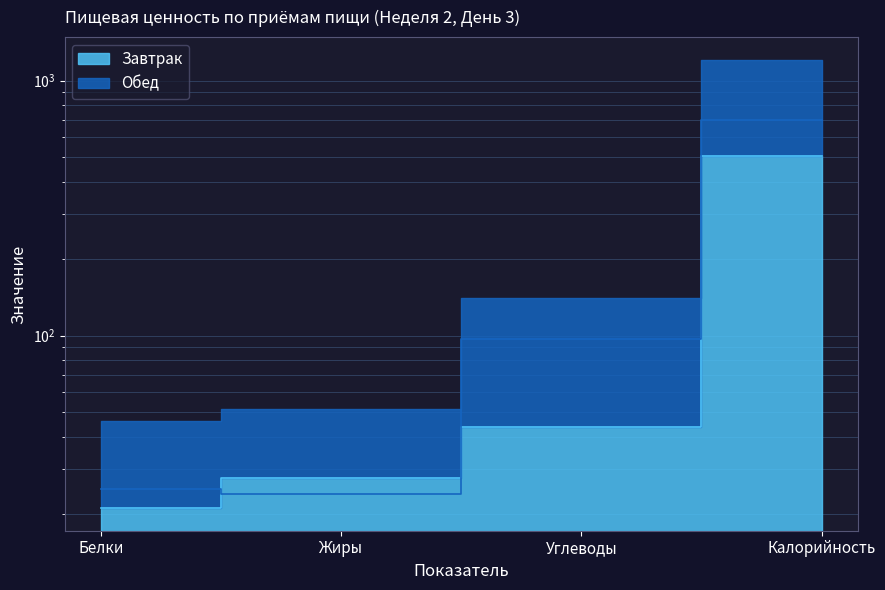

Rank the categories by Обед value from highest to lowest.

Калорийность, Углеводы, Белки, Жиры